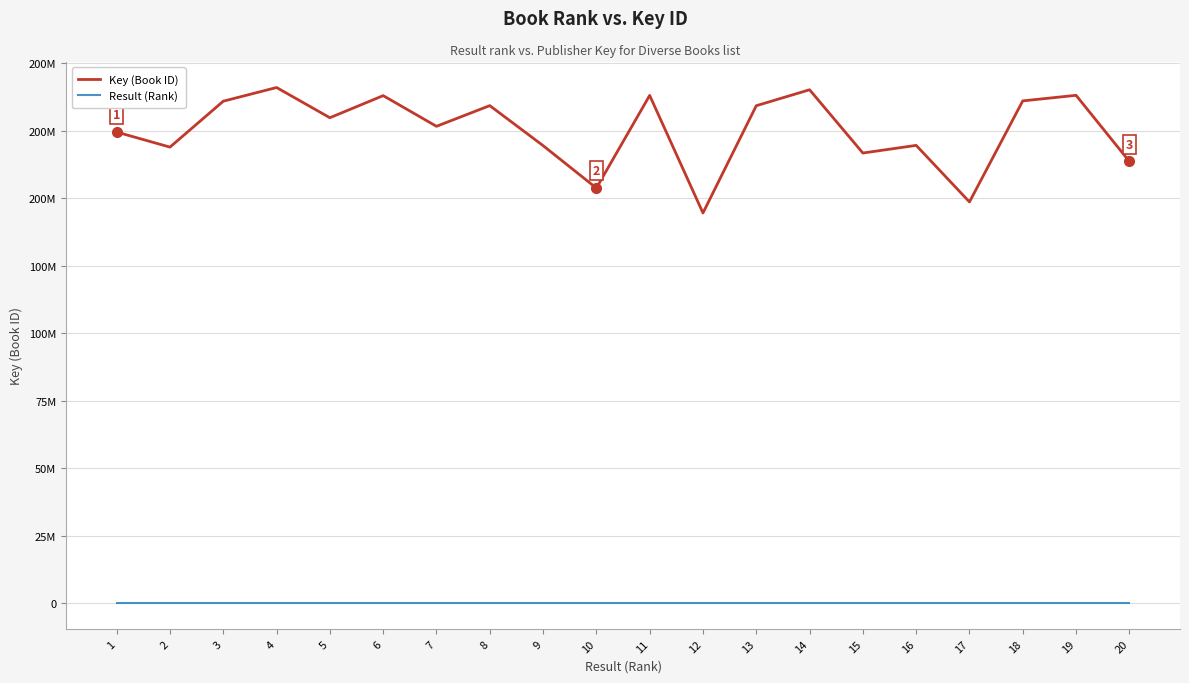

Which category has the lowest value across all series?

1